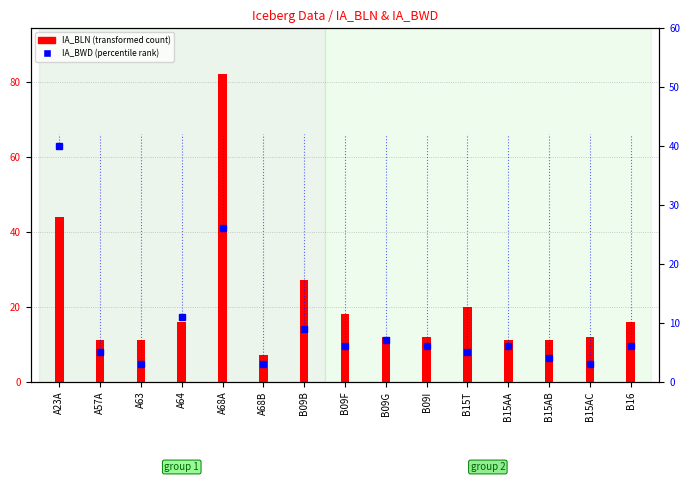

What position from the right is B16?

1